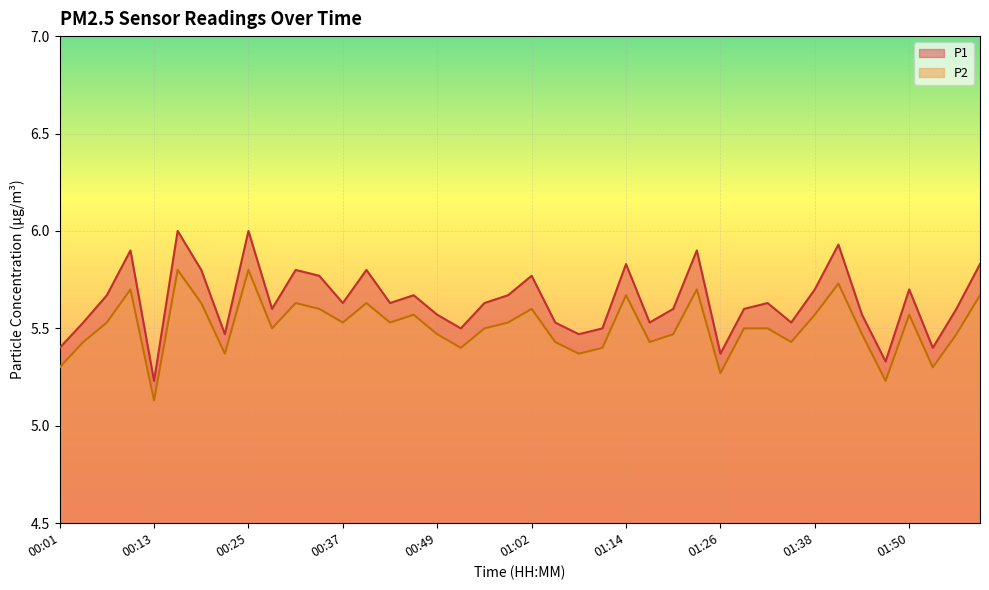

Which category has the highest value in the P2 series?

00:16